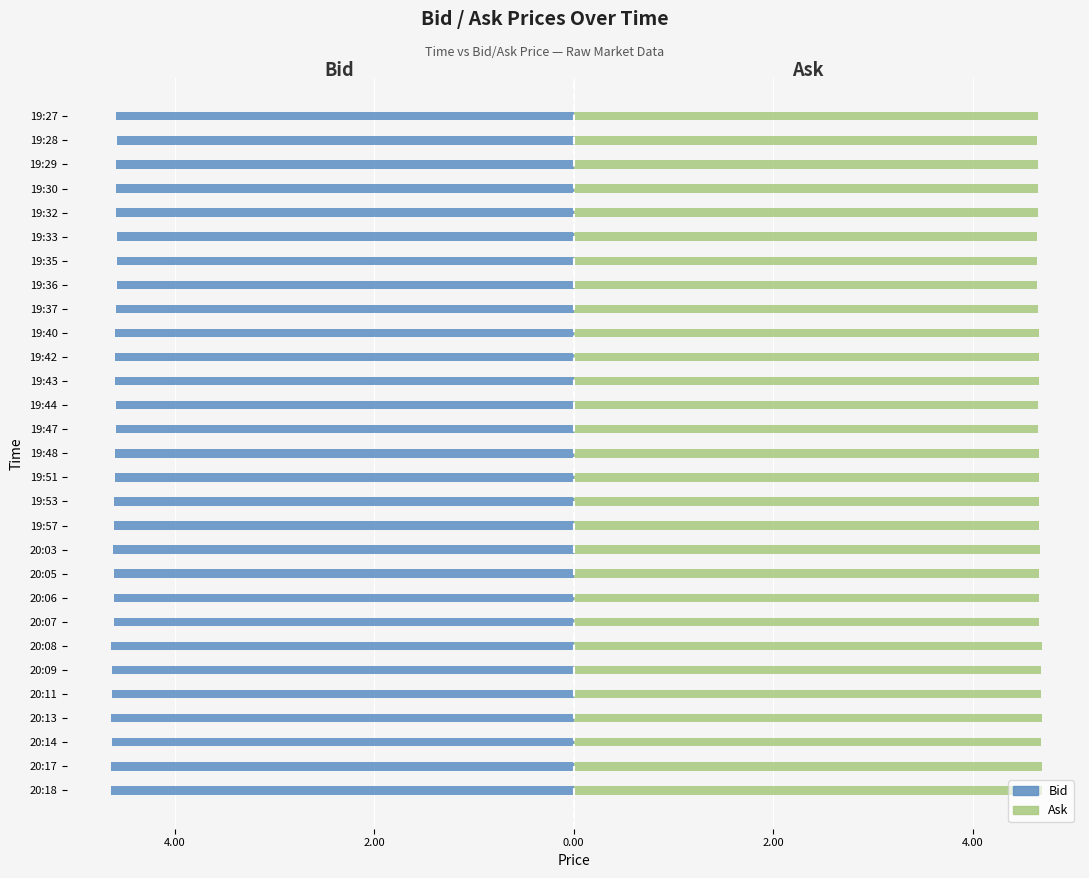

Which series has the largest total across all categories?

Ask